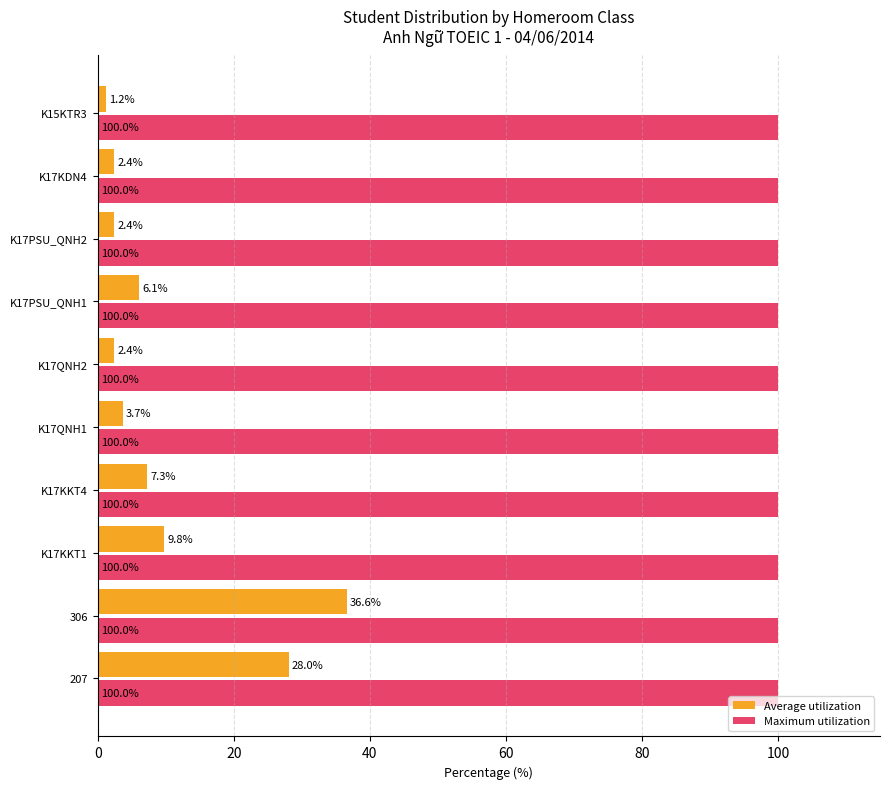

What is the total value across all series at 306?

136.6